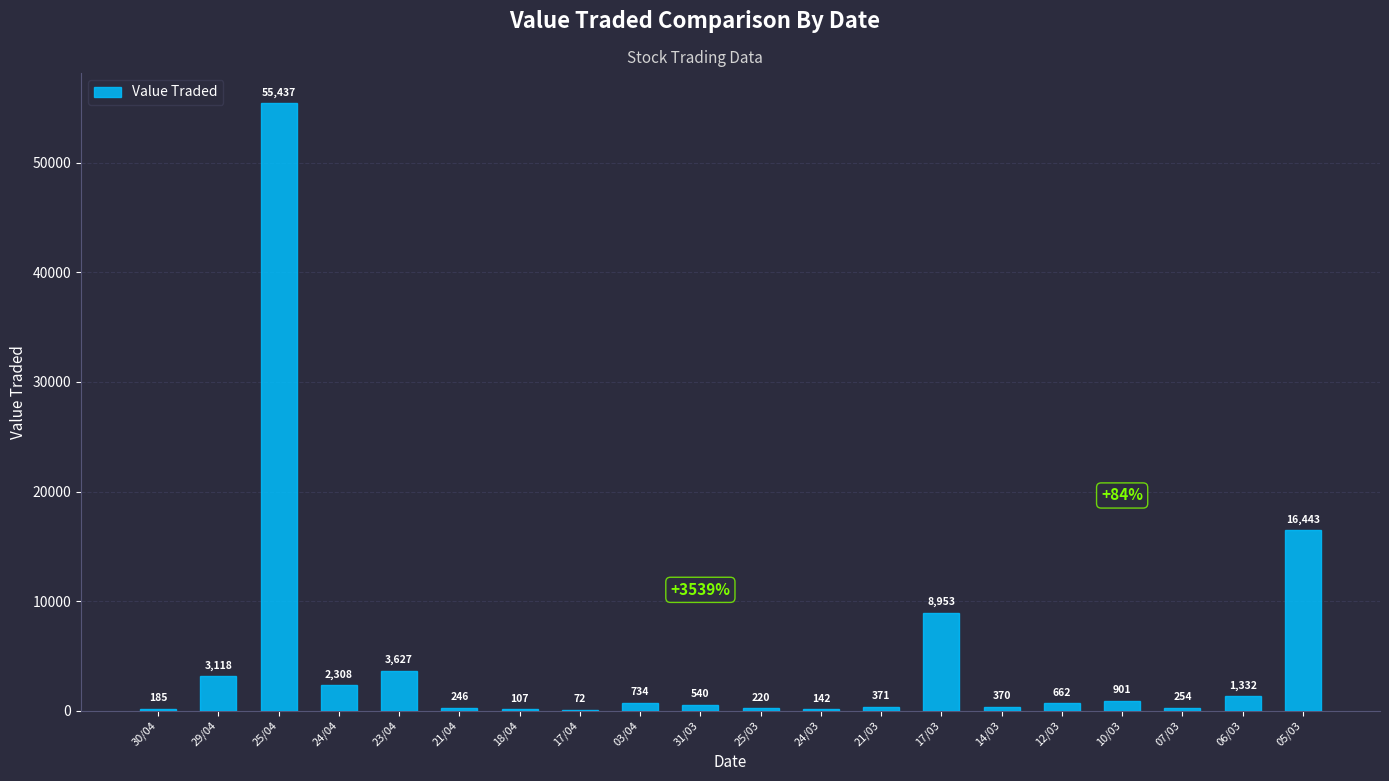

What is the average value?

4801